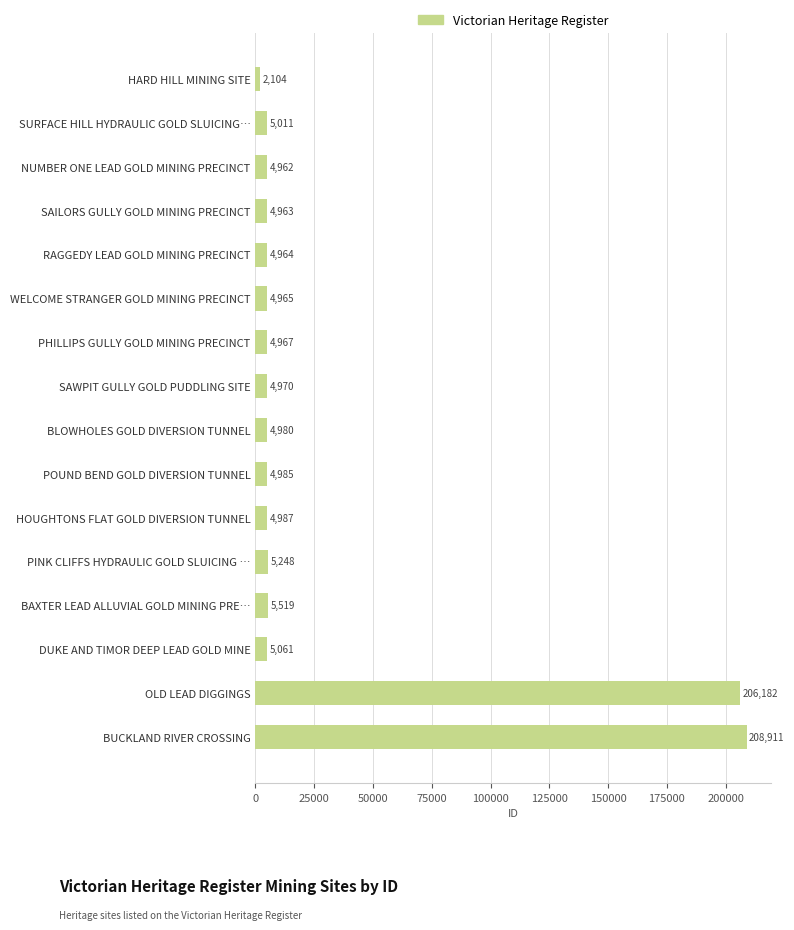

List the labels in order of value, smallest first.

HARD HILL MINING SITE, NUMBER ONE LEAD GOLD MINING PRECINCT, SAILORS GULLY GOLD MINING PRECINCT, RAGGEDY LEAD GOLD MINING PRECINCT, WELCOME STRANGER GOLD MINING PRECINCT, PHILLIPS GULLY GOLD MINING PRECINCT, SAWPIT GULLY GOLD PUDDLING SITE, BLOWHOLES GOLD DIVERSION TUNNEL, POUND BEND GOLD DIVERSION TUNNEL, HOUGHTONS FLAT GOLD DIVERSION TUNNEL, SURFACE HILL HYDRAULIC GOLD SLUICING…, DUKE AND TIMOR DEEP LEAD GOLD MINE, PINK CLIFFS HYDRAULIC GOLD SLUICING …, BAXTER LEAD ALLUVIAL GOLD MINING PRE…, OLD LEAD DIGGINGS, BUCKLAND RIVER CROSSING